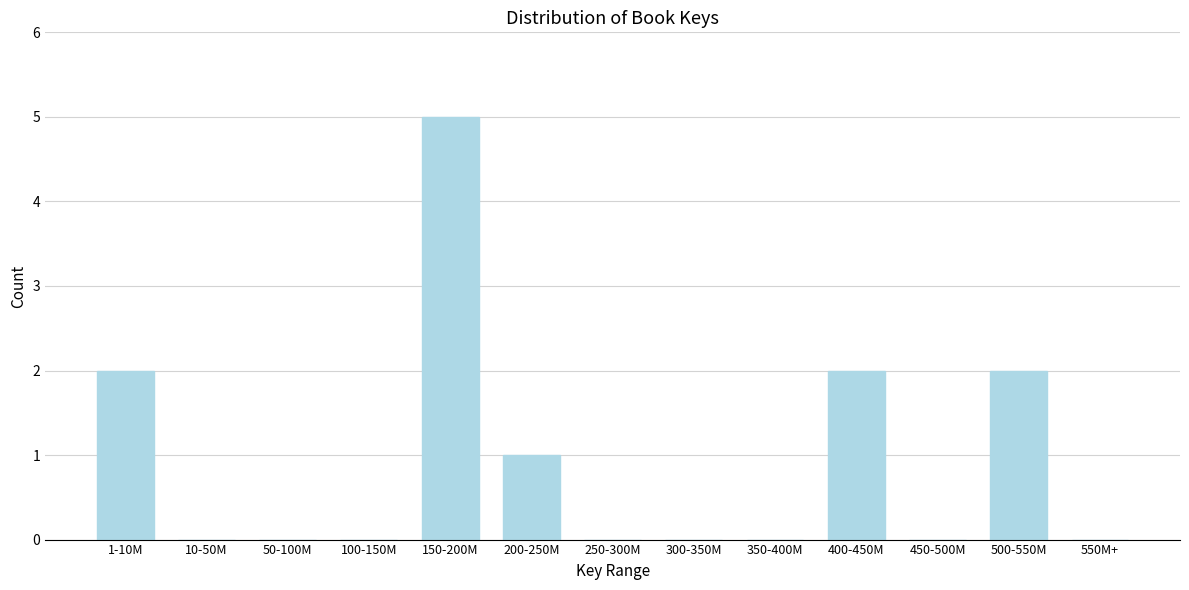

Reading left to right, what are all the values shown in this chart?

1-10M=2	10-50M=0	50-100M=0	100-150M=0	150-200M=5	200-250M=1	250-300M=0	300-350M=0	350-400M=0	400-450M=2	450-500M=0	500-550M=2	550M+=0